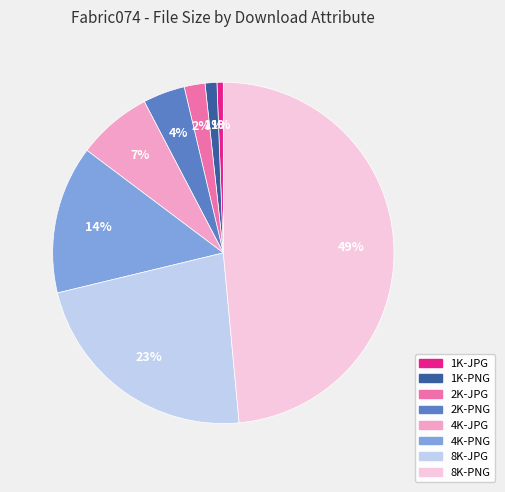

To the nearest percent, what is the average slice percentage?

12%